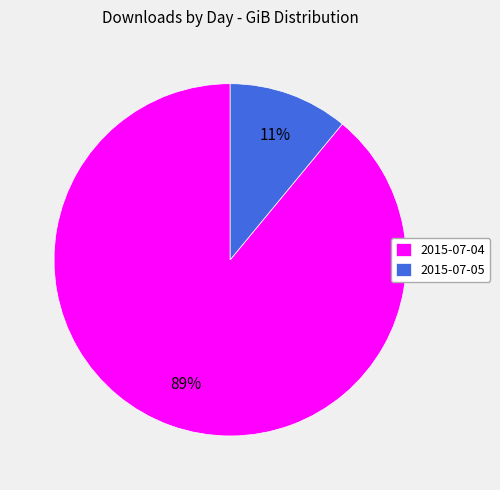

Which has a higher value, 2015-07-04 or 2015-07-05?

2015-07-04